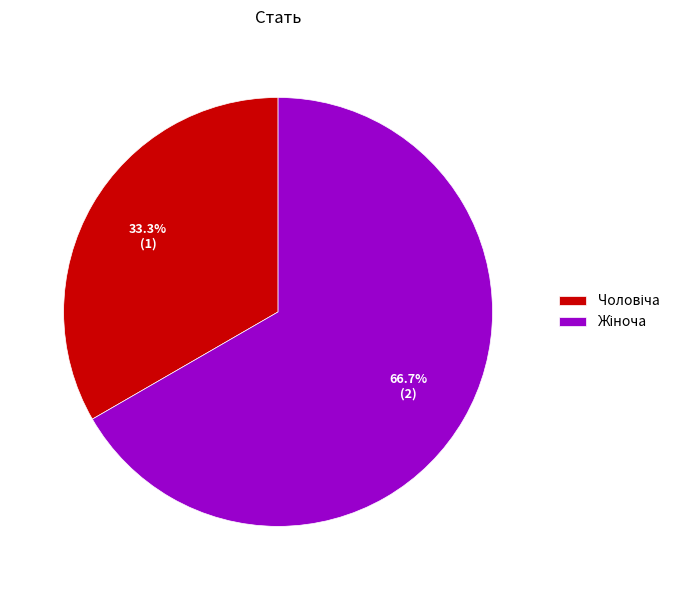

Is there a majority slice in this chart?

Yes